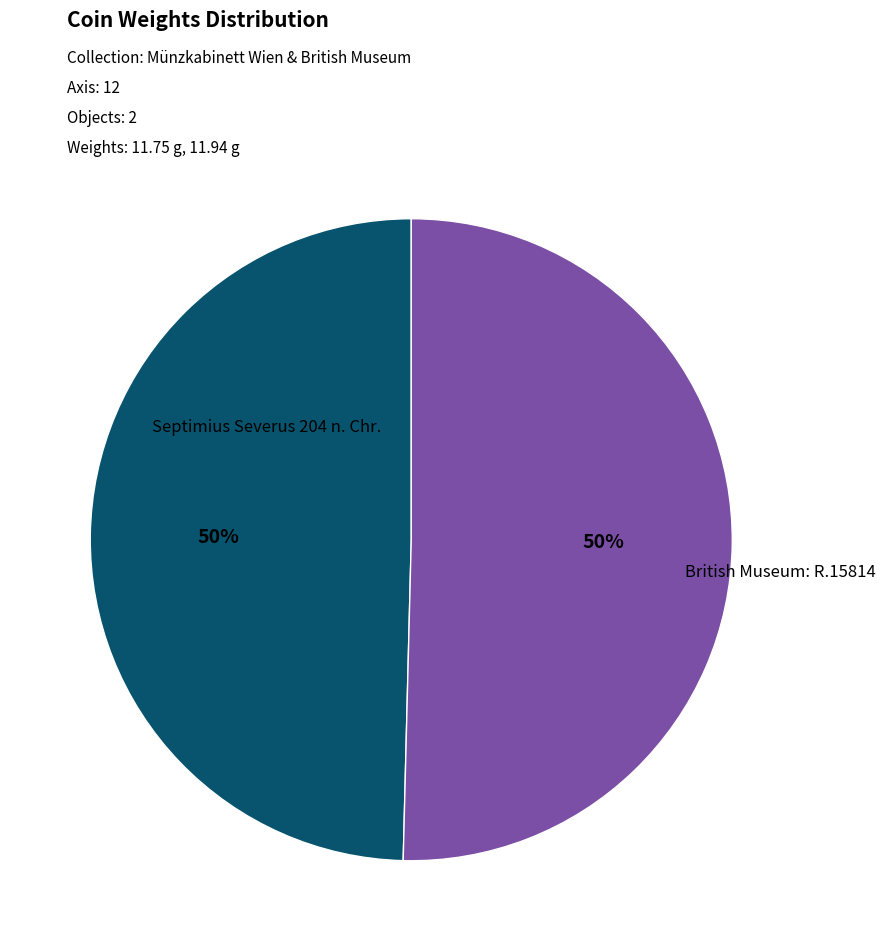

The Septimius Severus 204 n. Chr. slice represents 58% of the pie. True or false?

False